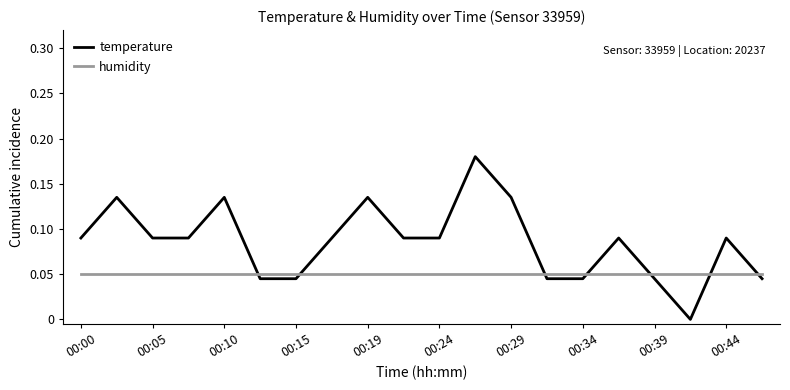

List the series in order of their overall mean, lowest first.

humidity, temperature